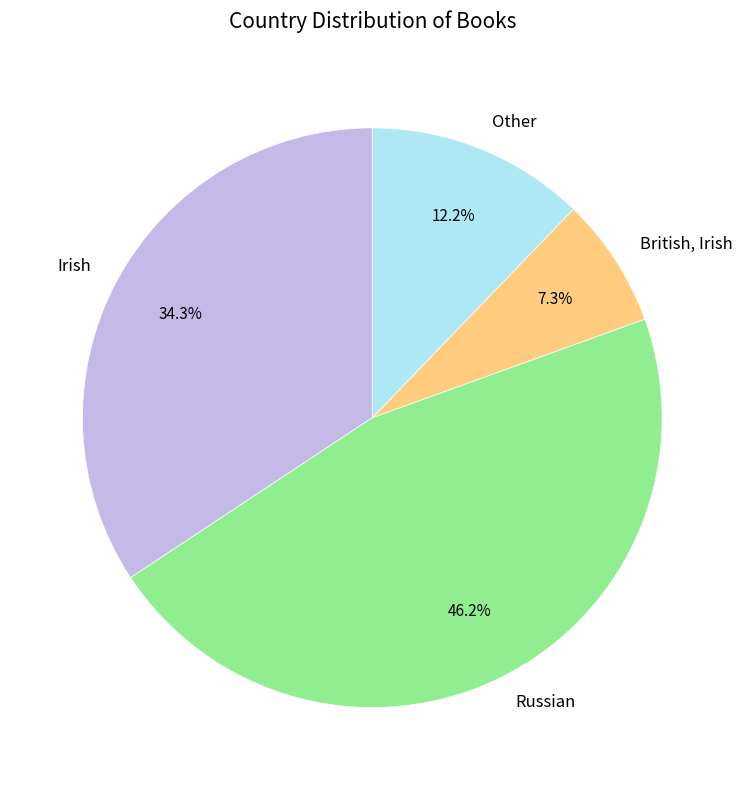

Which slice is the largest?

Russian